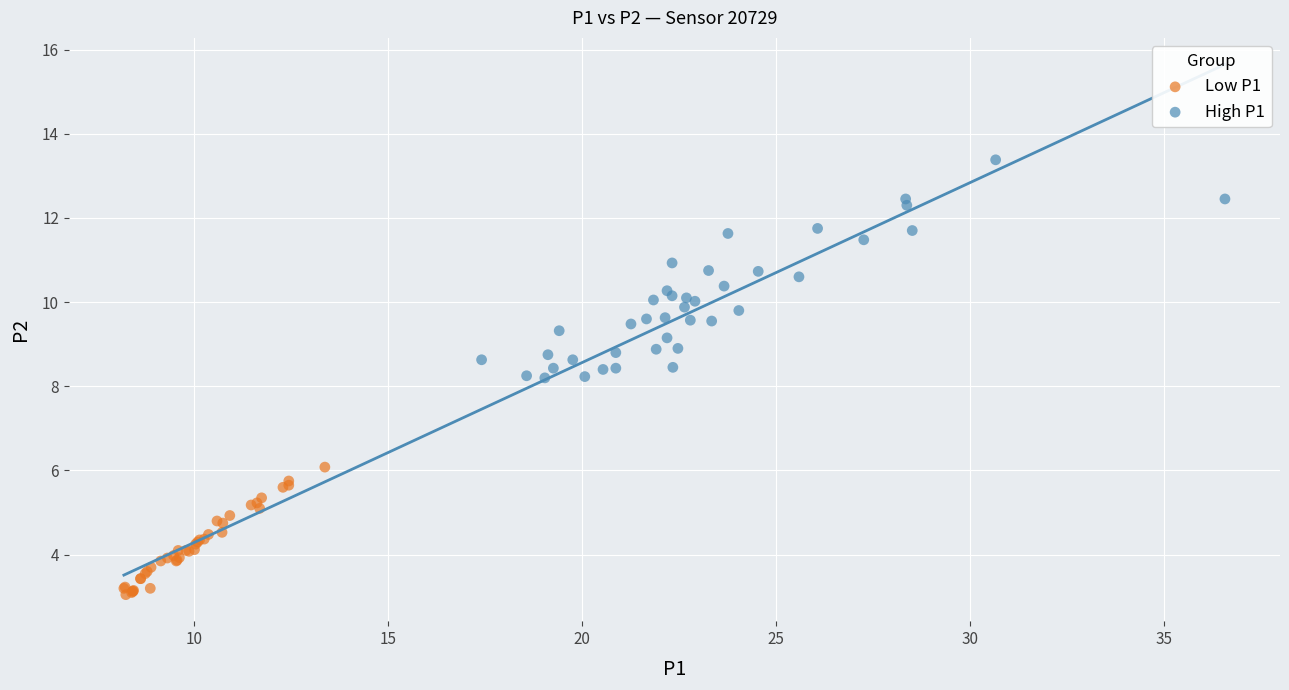

Which series has the largest Y range (max minus min)?

High P1